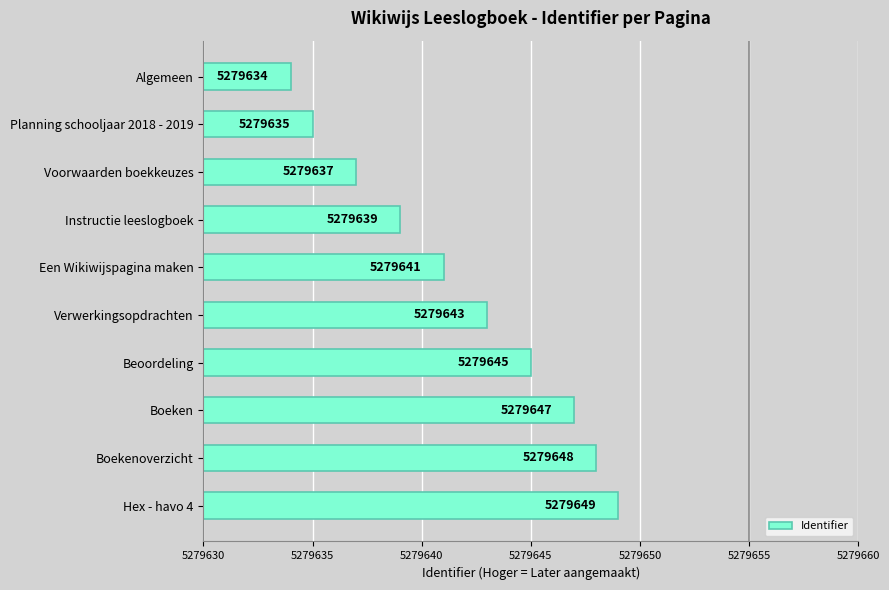

What is the label of the 6th bar from the top?

Verwerkingsopdrachten